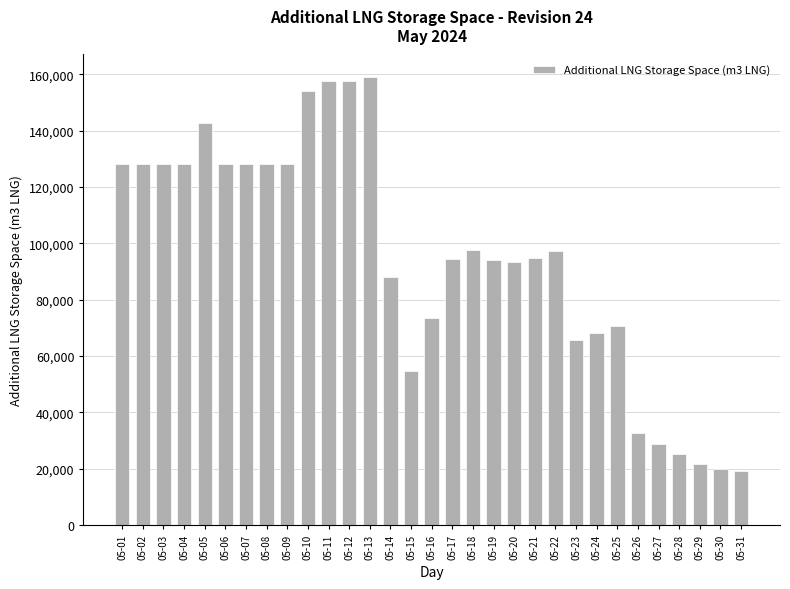

What is the greatest value displayed?

159053